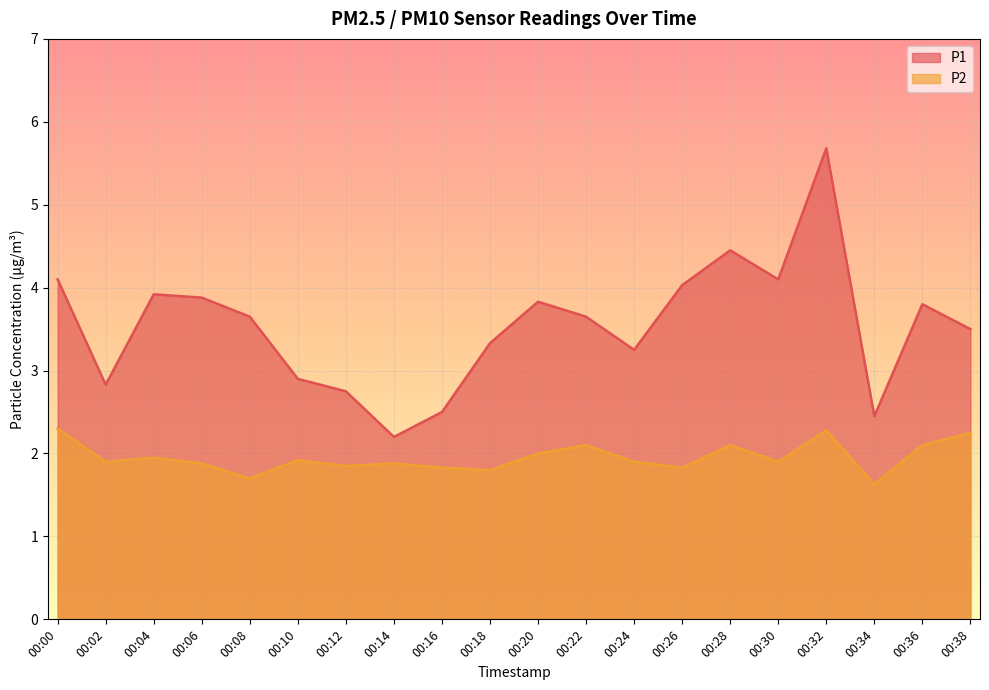

What is the total value across all series at 00:02?

4.7